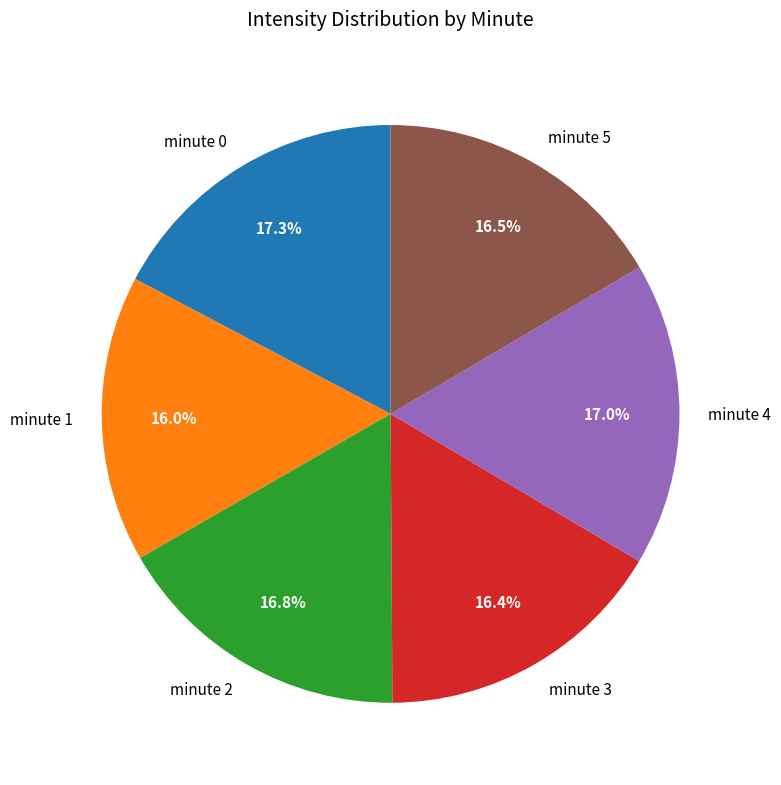

To the nearest percent, what is the combined percentage of minute 1 and minute 0?

33%